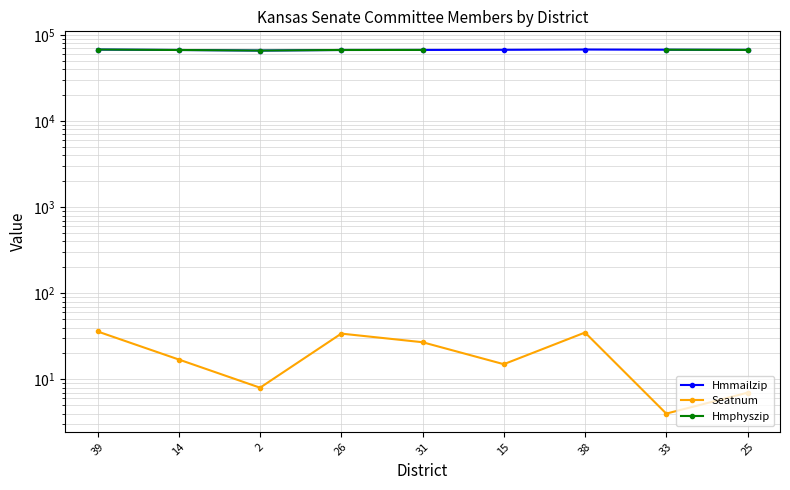

True or false: Seatnum and Hmmailzip cross at least once.

False